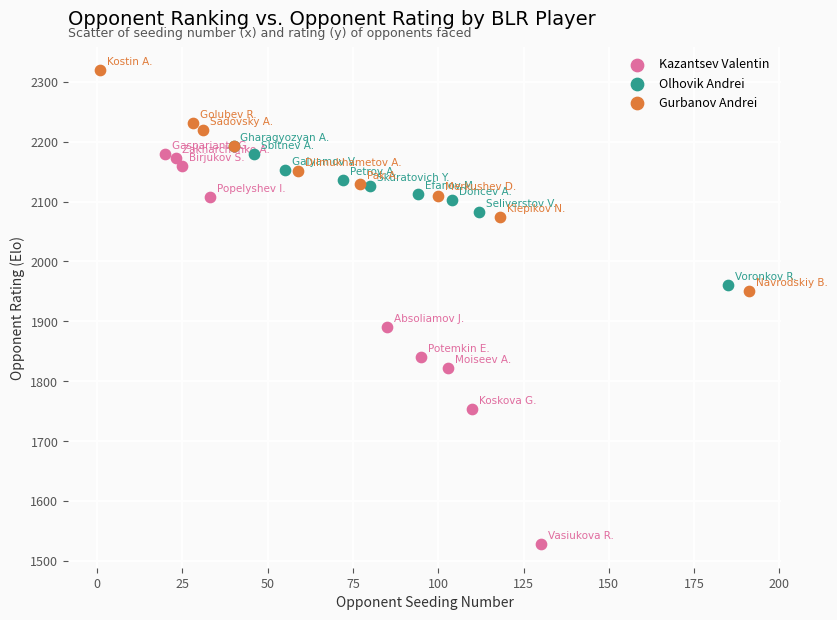

Which series contains the lowest Y value?

Kazantsev Valentin